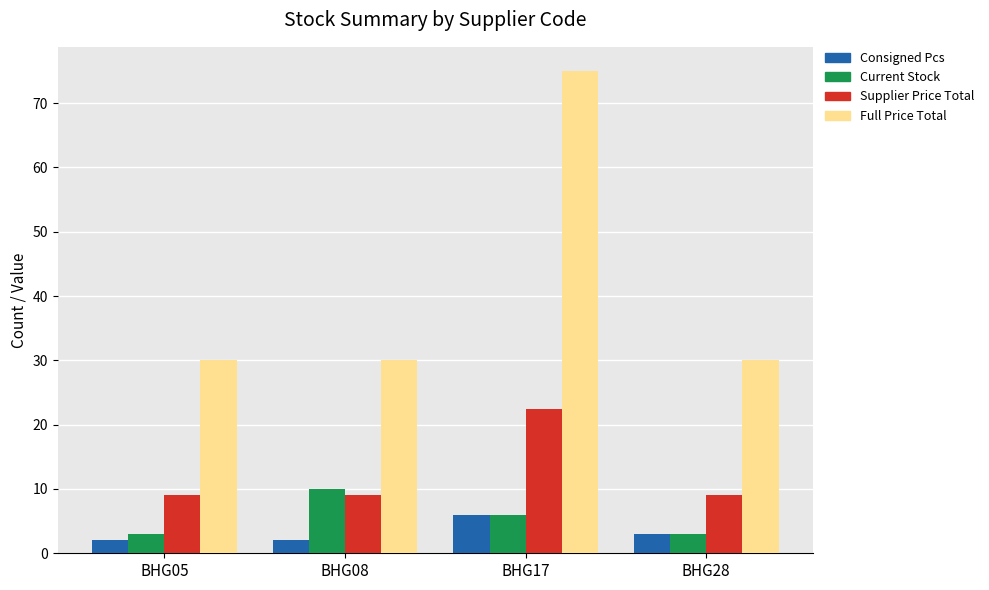

Reading right to left, transcribe all the data shown in this chart.

Consigned Pcs: 3.0	6.0	2.0	2.0
Current Stock: 3.0	6.0	10.0	3.0
Supplier Price Total: 9.0	22.5	9.0	9.0
Full Price Total: 30.0	75.0	30.0	30.0